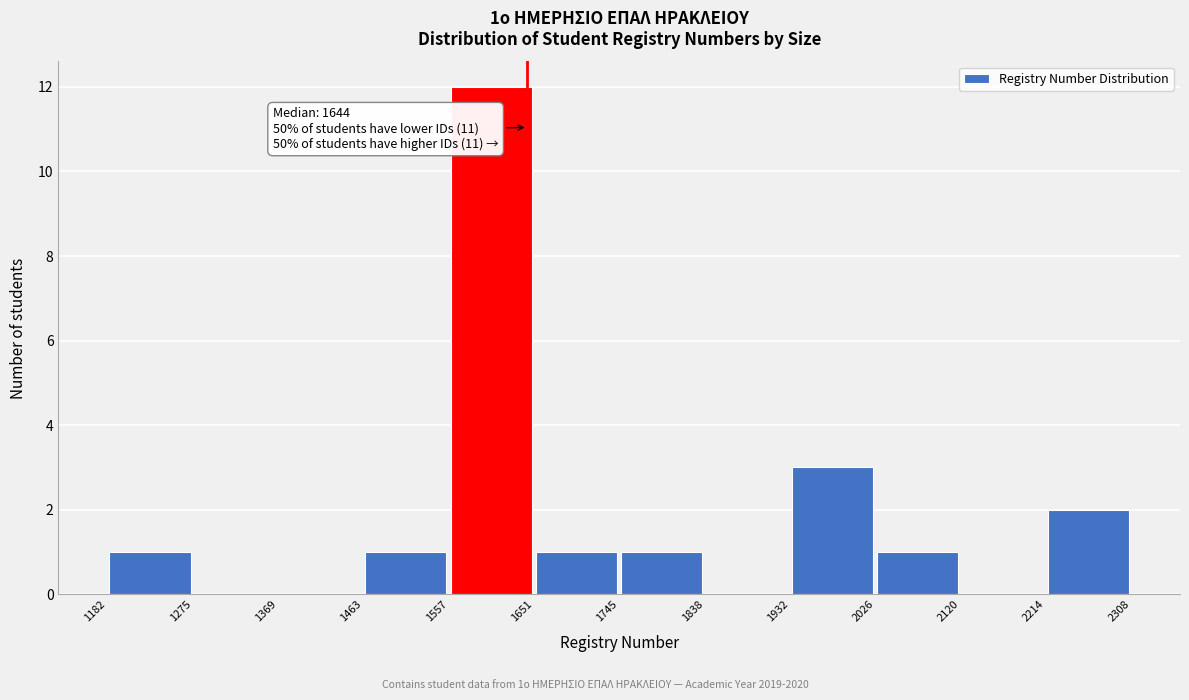

Which range on the x-axis has the tallest bar?

1557 to 1651